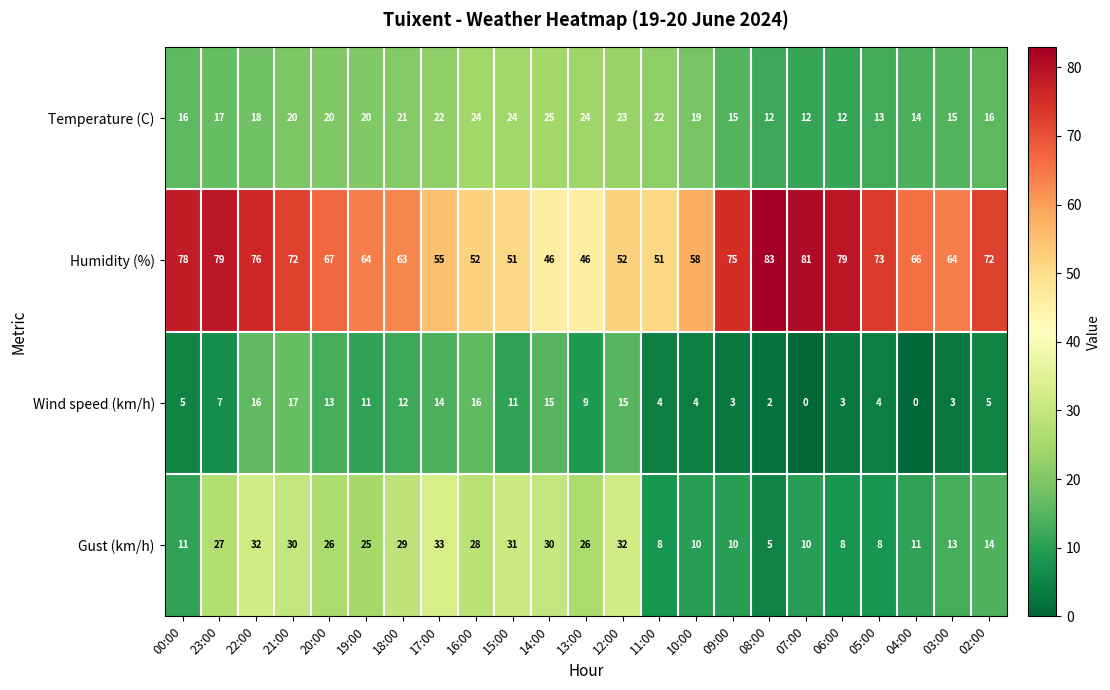

Rank the series by their maximum value, from highest to lowest.

Humidity (%), Gust (km/h), Temperature (C), Wind speed (km/h)